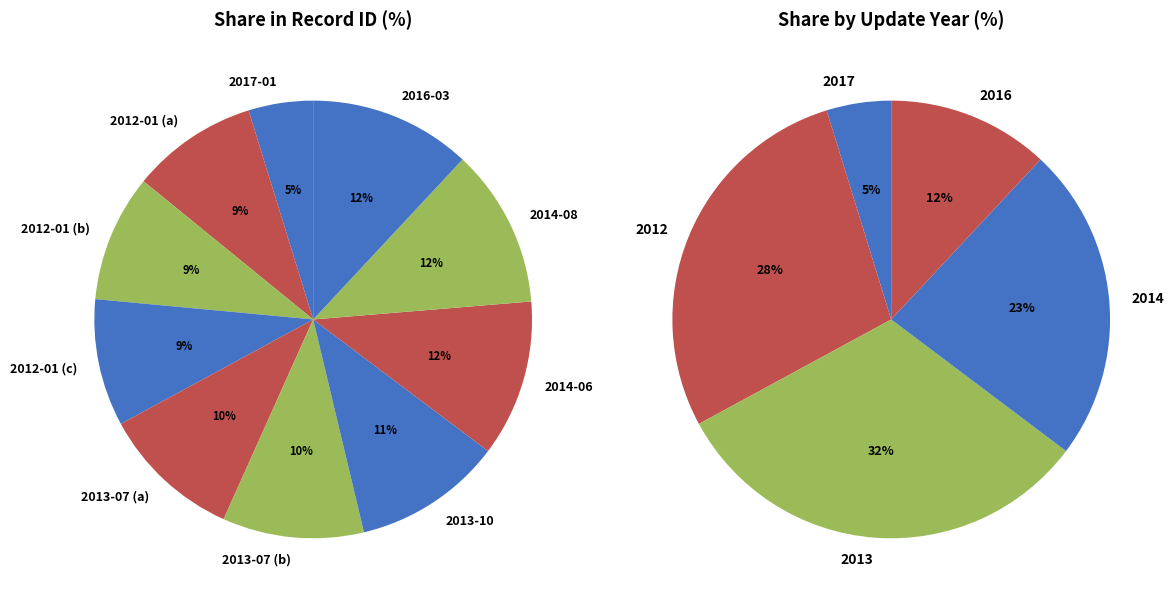

Approximately how many times larger is the value at 2013-07 (a) compared to 2014-06?

0.9